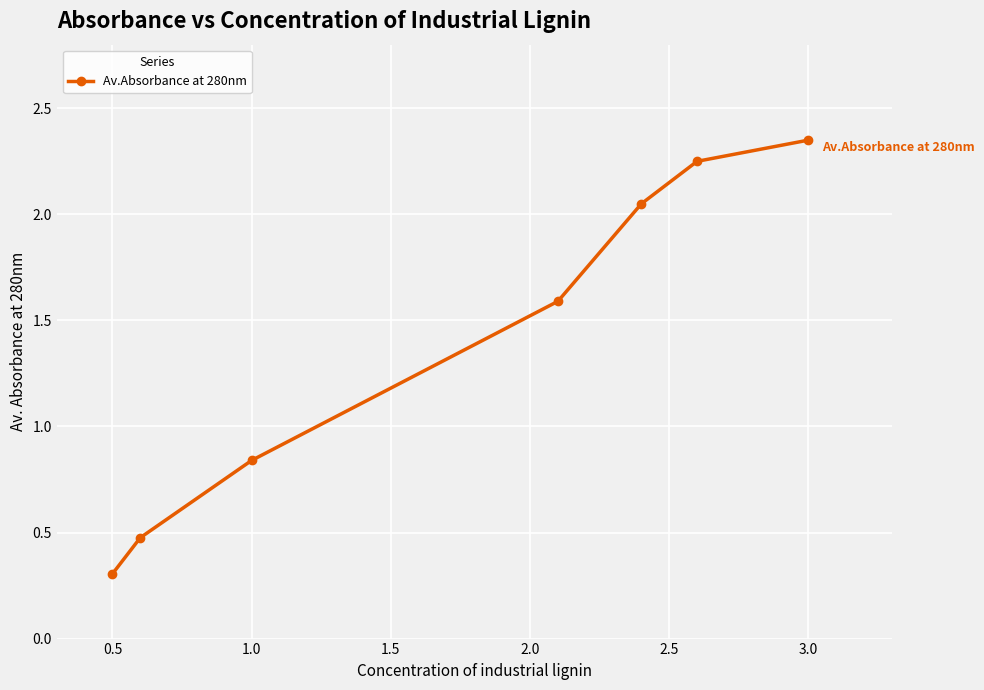

What is the difference between the maximum and second lowest values?

1.9